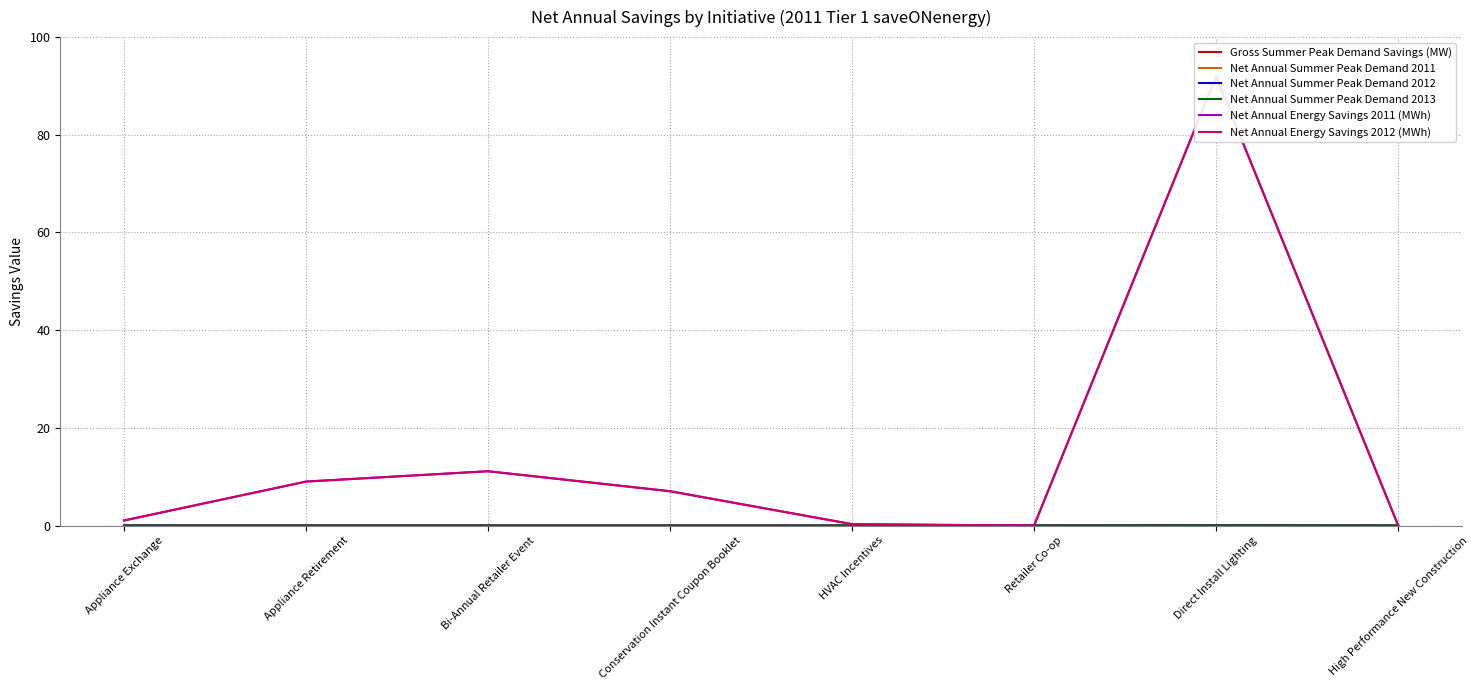

Which has a higher value, Appliance Exchange or Retailer Co-op?

Appliance Exchange